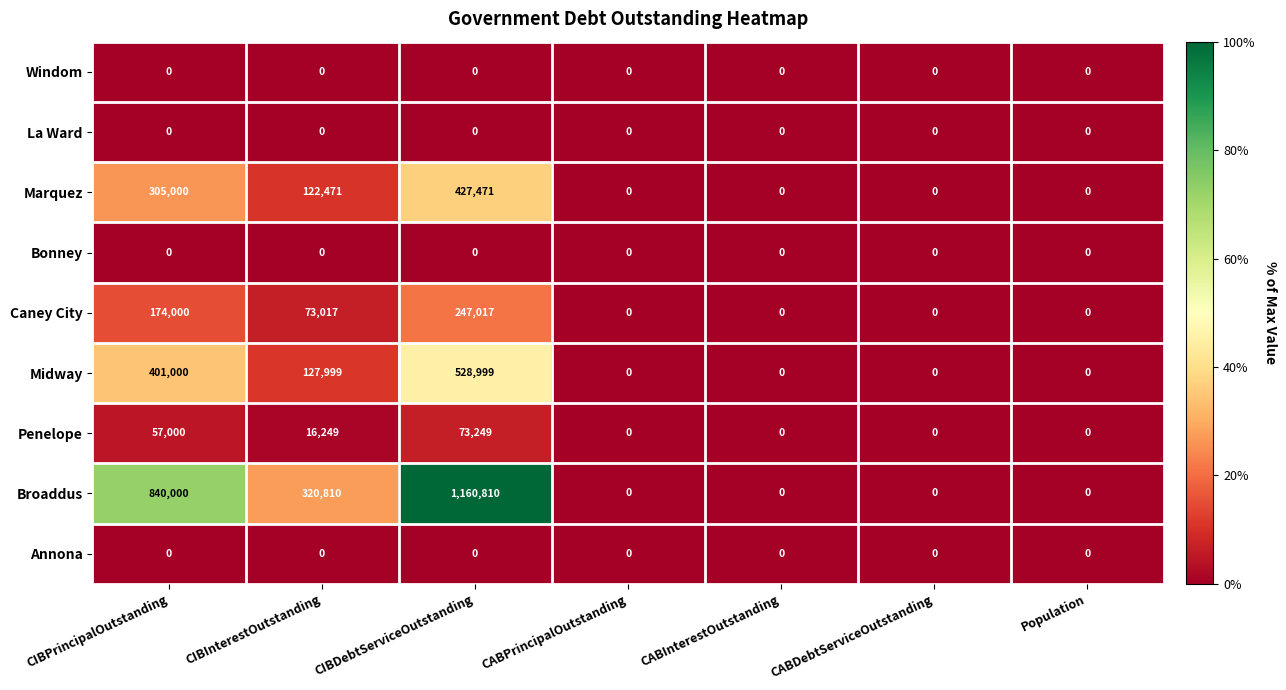

True or false: Midway has a value of -171389 at CABDebtServiceOutstanding.

False